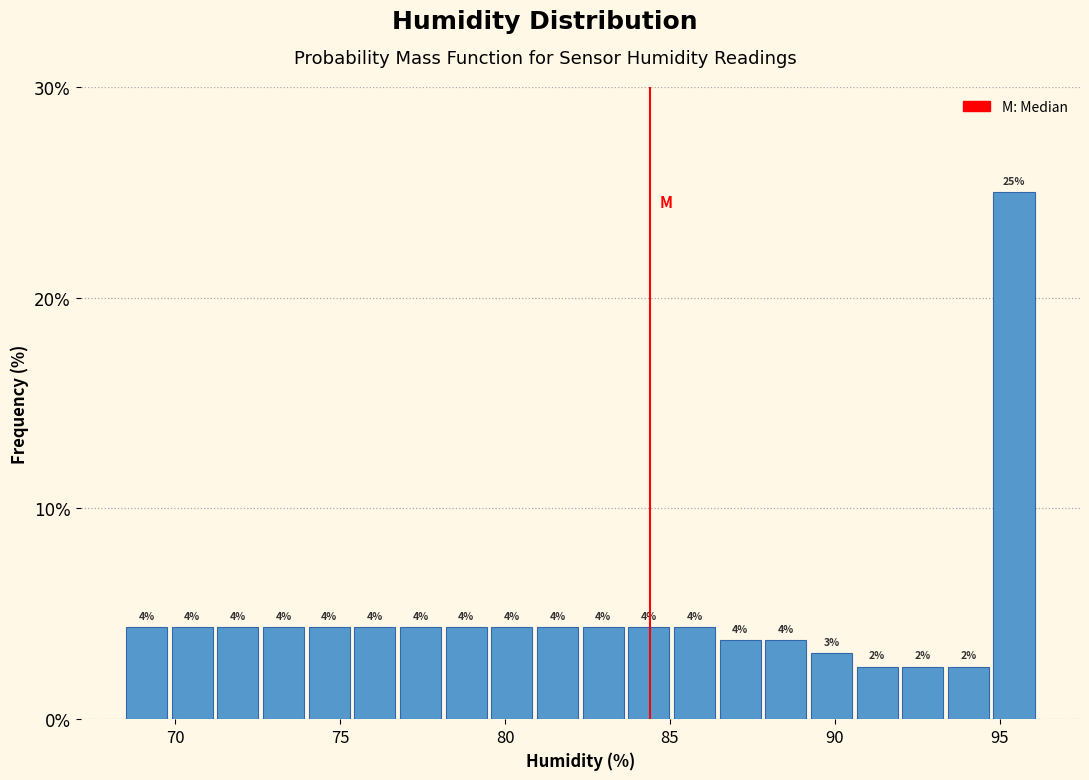

Read against the x-axis, roughly where is the centre of the tallest bar?

95.5